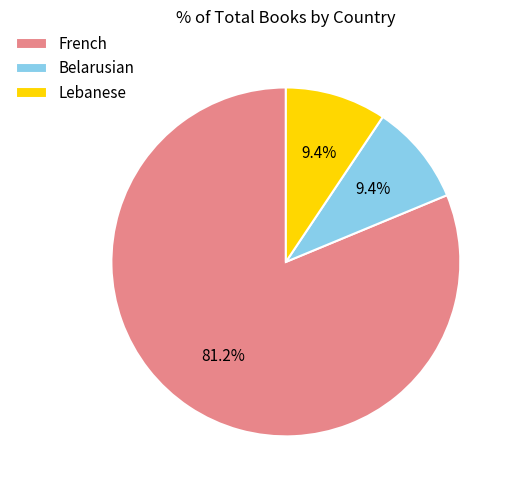

Which category has the biggest portion of the pie?

French